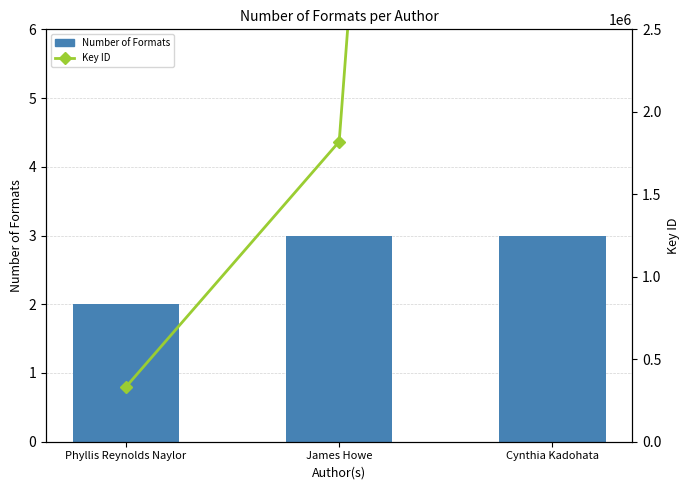

What is the difference between the Number of Formats values at James Howe and Phyllis Reynolds Naylor?

1